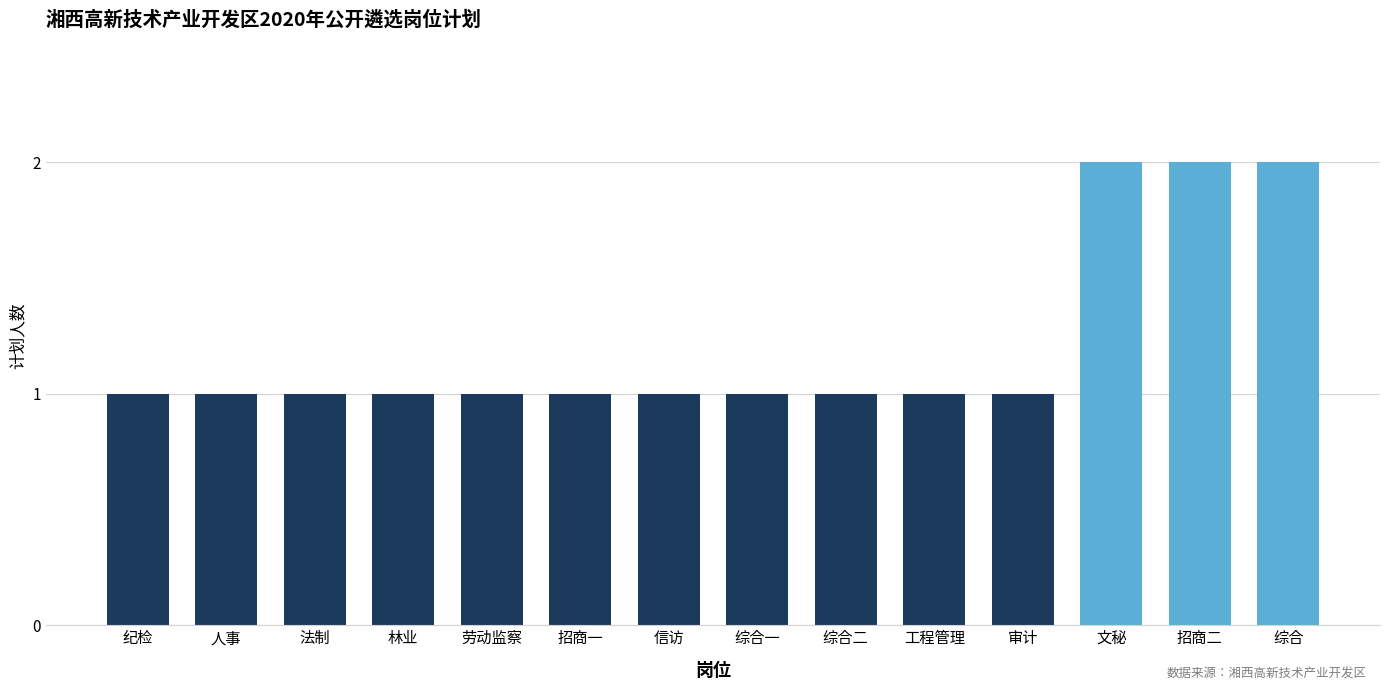

What is the difference between the second highest and second lowest values?

1